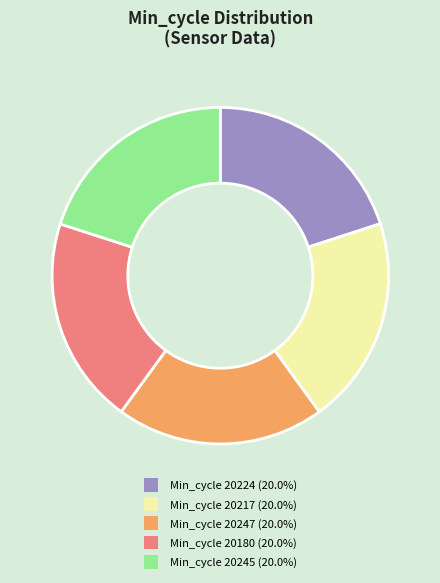

How many segments does this pie chart have?

5